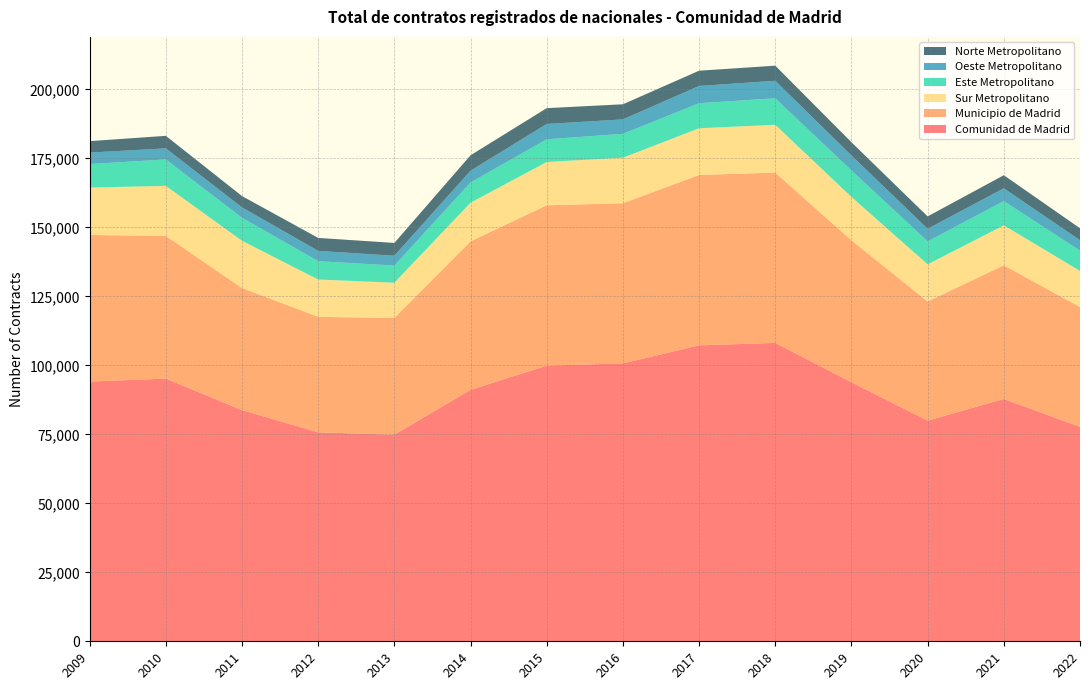

Reading left to right, extract all data points from this chart.

Comunidad de Madrid: 94134	95205	83774	75736	74895	91119	99909	100708	107262	108143	93868	79981	87821	77714
Municipio de Madrid: 53128	51714	44254	41854	42296	53833	58120	58040	61752	61726	51434	43173	48454	43420
Sur Metropolitano: 17187	18146	17134	13529	12778	14006	15696	16526	16929	17324	15749	13464	14489	13097
Este Metropolitano: 8514	9572	8321	6643	6204	7329	8212	8637	9074	9598	9579	8322	8762	7344
Oeste Metropolitano: 4170	4019	3777	3740	3569	4285	5562	5248	6261	6359	5442	4560	4655	3780
Norte Metropolitano: 4140	4534	4098	4694	4636	5576	5726	5472	5522	5474	4784	4493	4740	4340